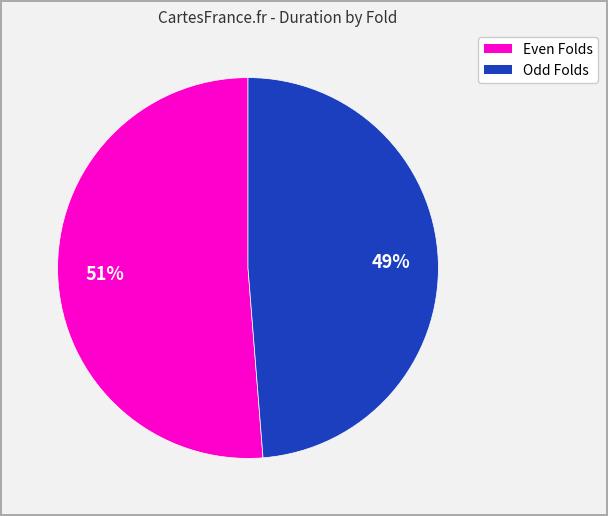

To the nearest percent, what is the average slice percentage?

50%